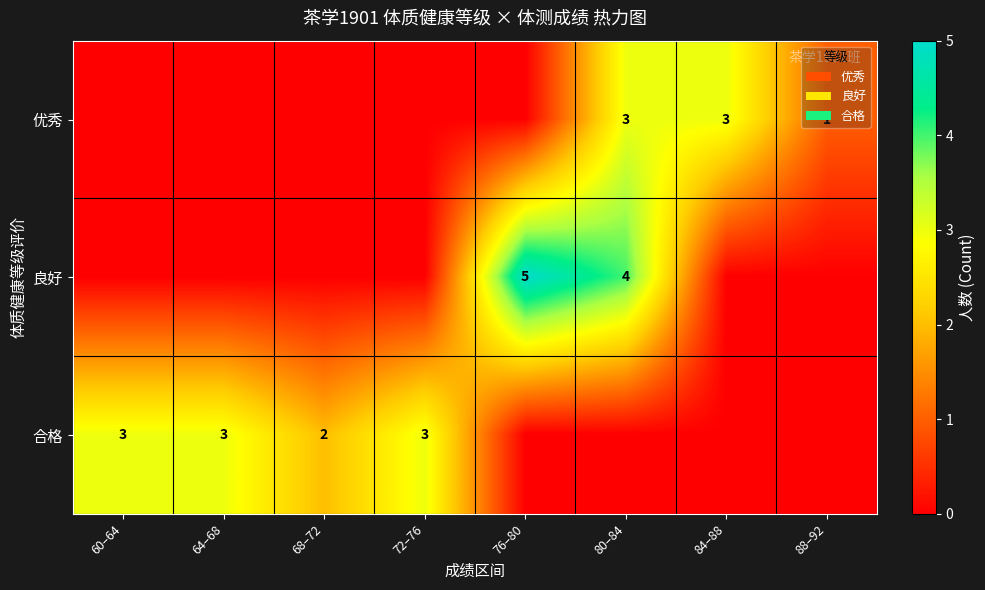

Is it true that 合格 equals 4 at 60–64?

False